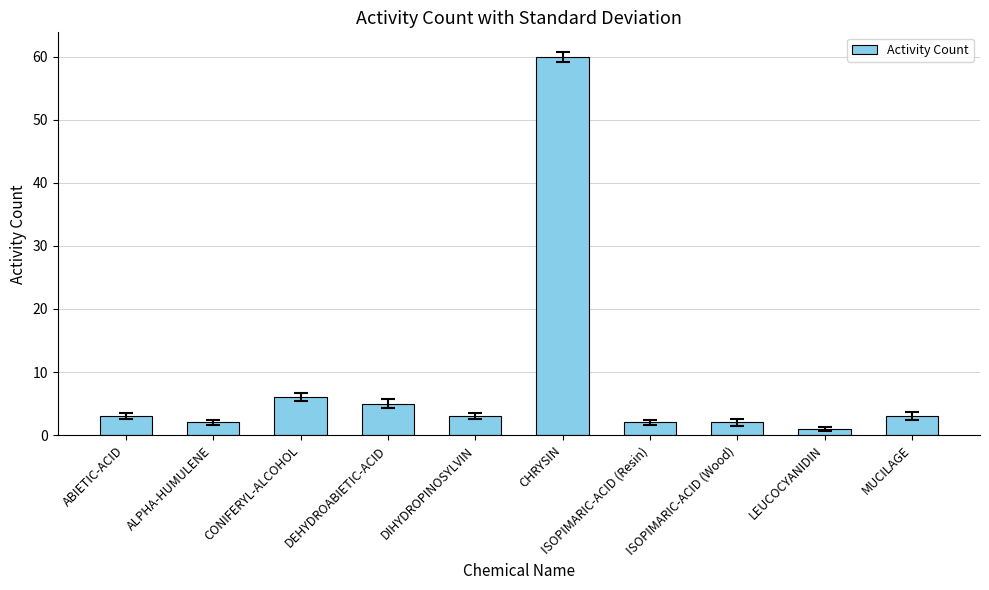

What is the value of the 8th bar from the left?

2